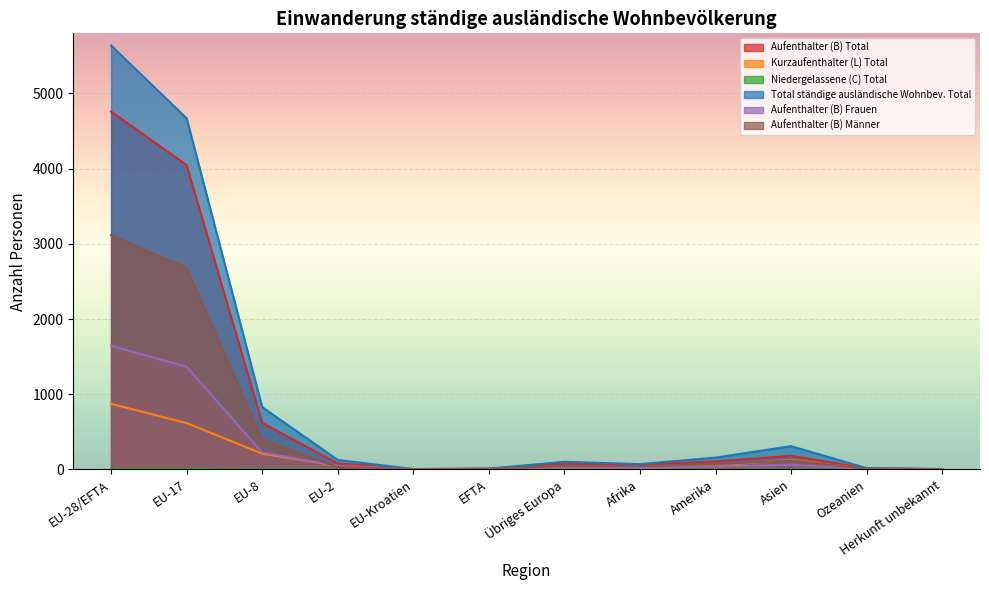

At which label does Total ständige ausländische Wohnbev. Total reach its peak?

EU-28/EFTA